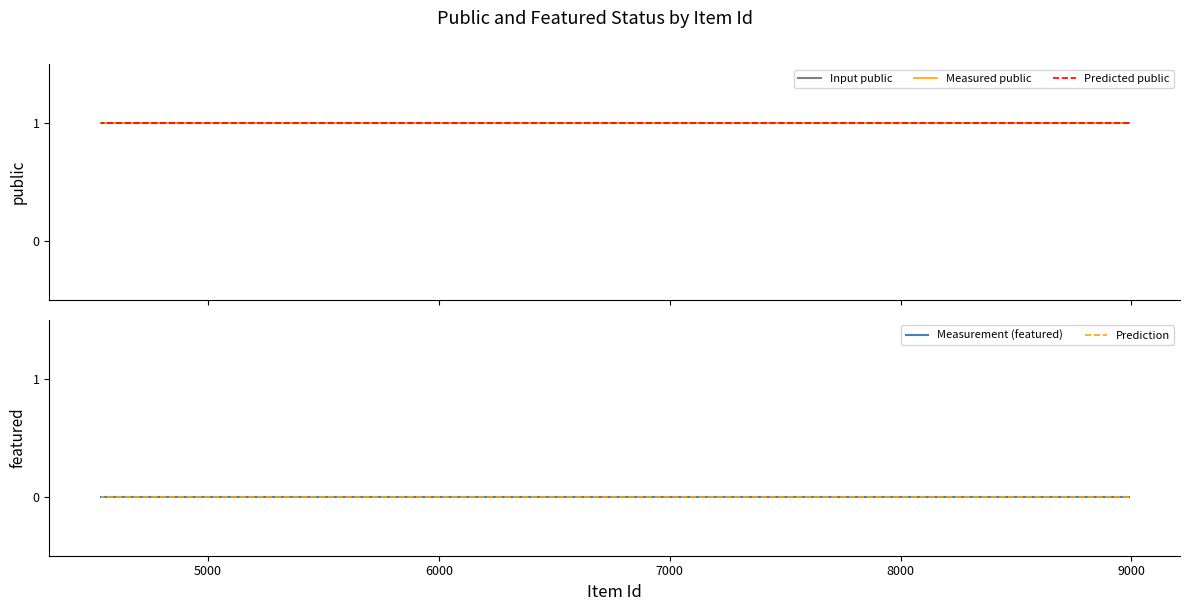

At how many categories does at least one series exceed 0?

5